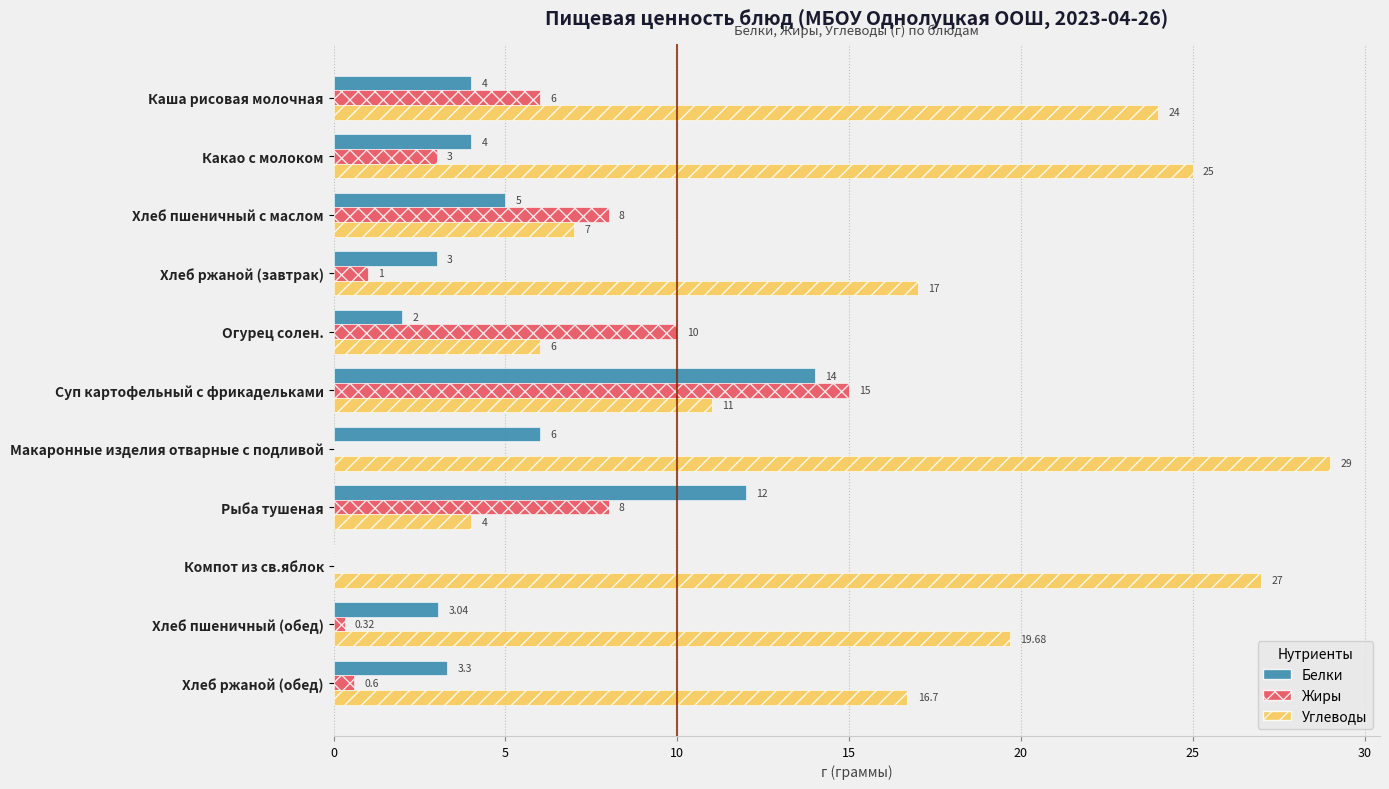

At which category is the sum across all series the highest?

Суп картофельный с фрикадельками